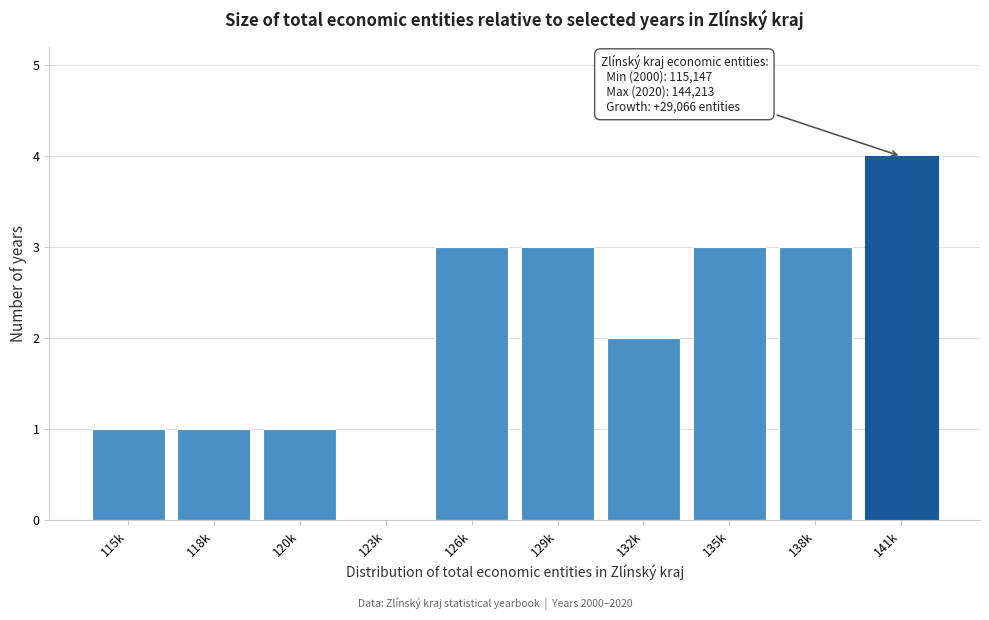

Reading left to right, what are all the values shown in this chart?

115k=1	118k=1	120k=1	123k=0	126k=3	129k=3	132k=2	135k=3	138k=3	141k=4